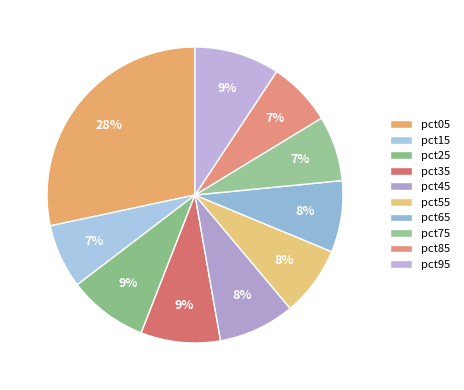

Which category has the biggest portion of the pie?

pct05